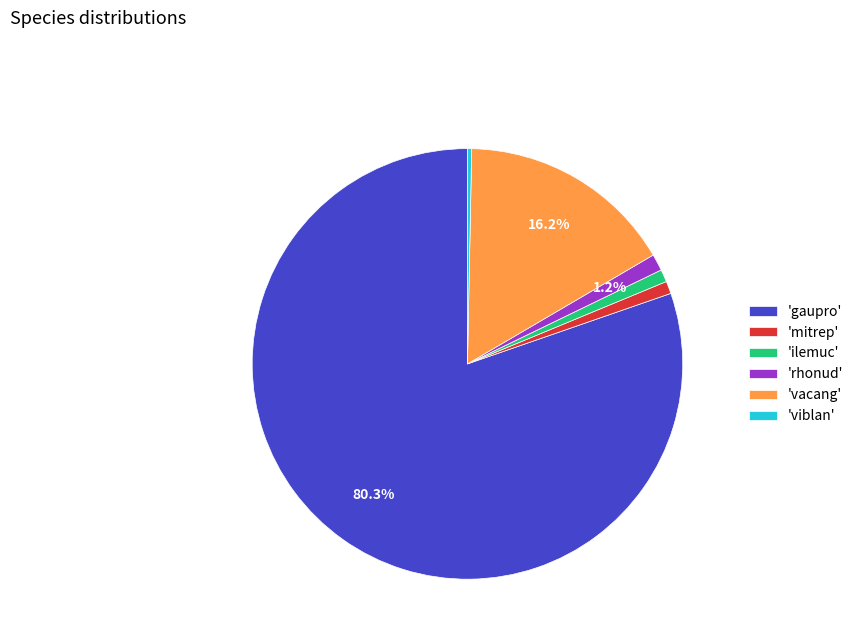

Count the number of slices in the pie.

6